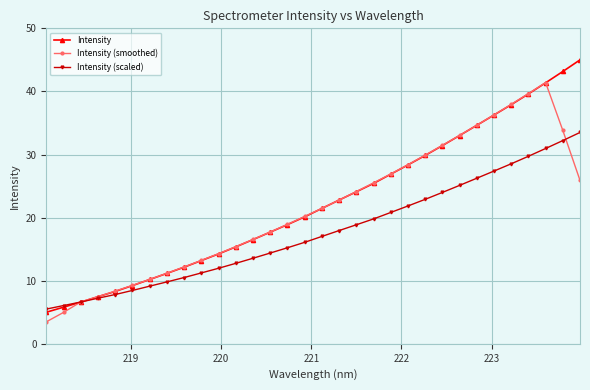

True or false: Intensity (scaled) has more than 1 interior local peaks.

False